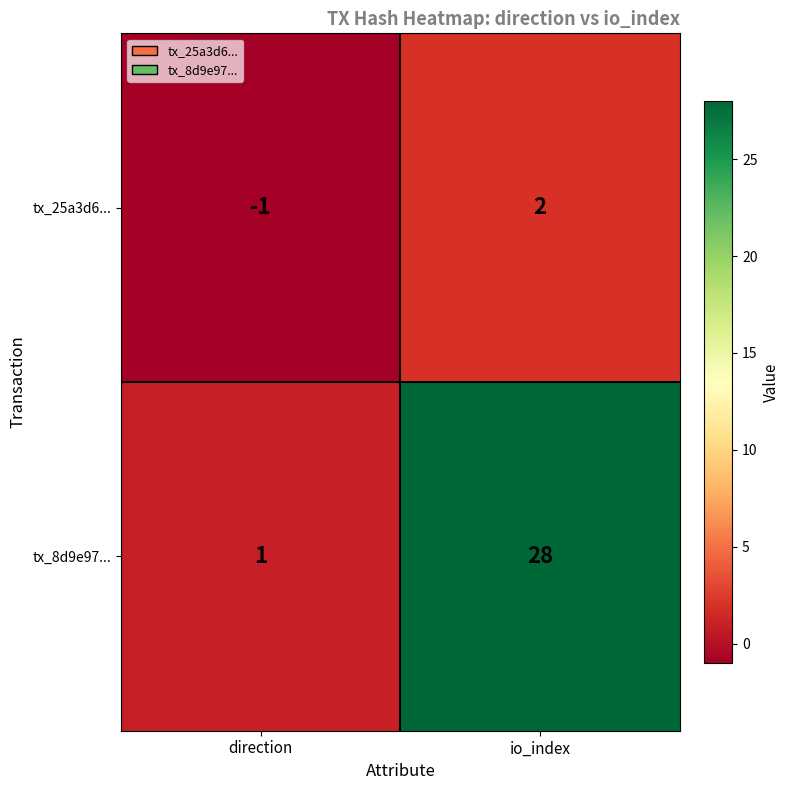

Reading left to right, extract all data points from this chart.

tx_25a3d6...: -1	2
tx_8d9e97...: 1	28